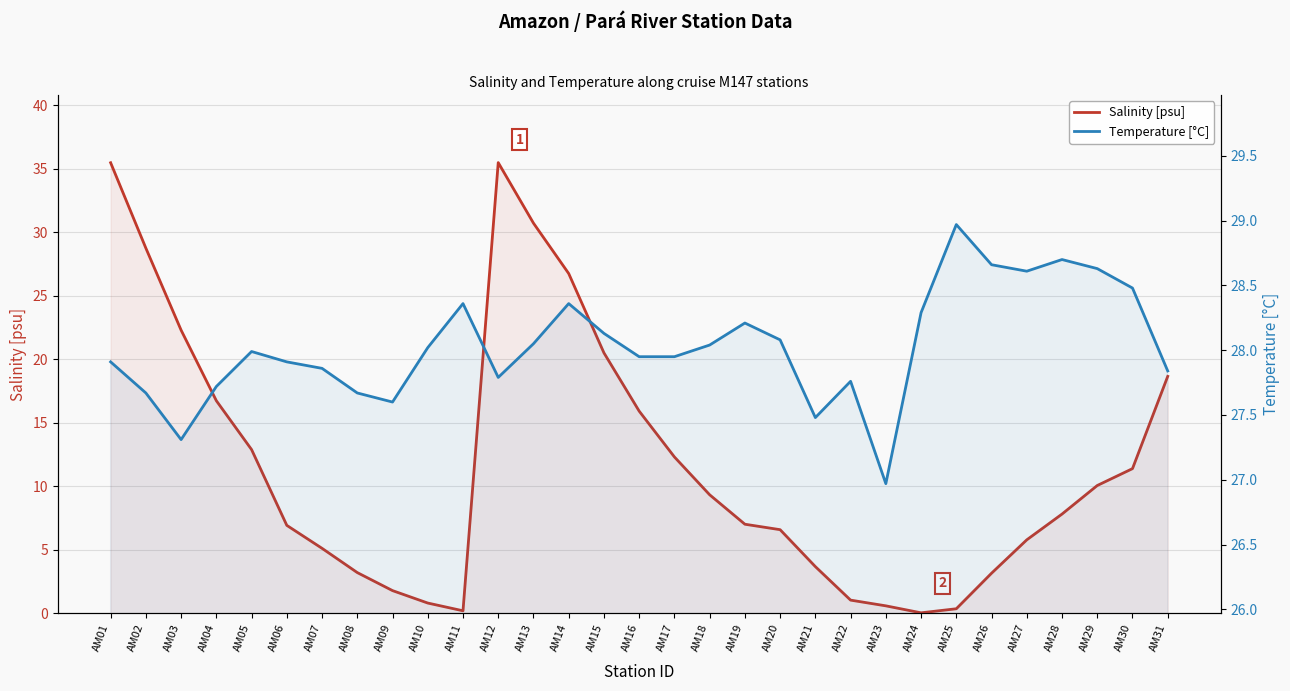

The value of Temperature [°C] at AM19 is 47.8. True or false?

False